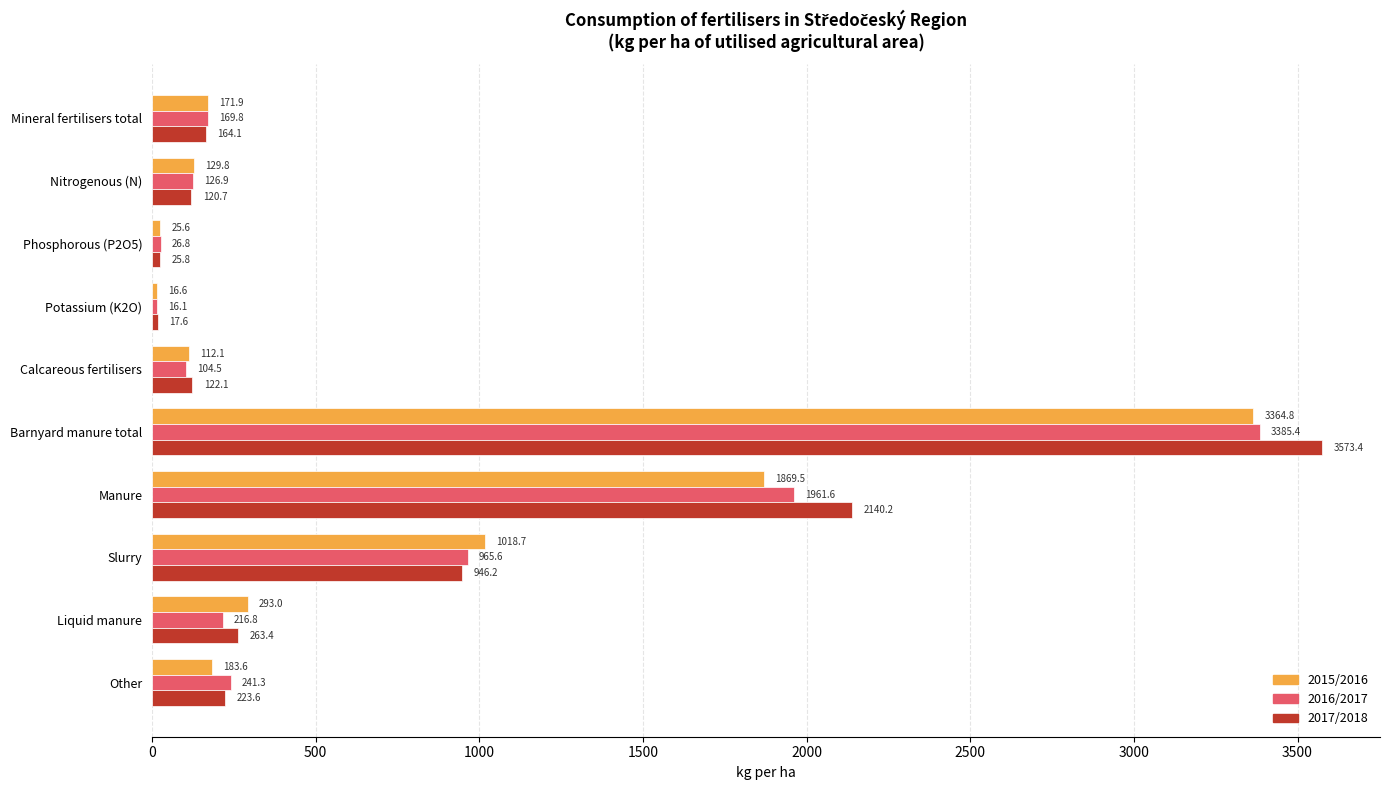

Between Potassium (K2O) and Calcareous fertilisers, which series saw the biggest shift?

2017/2018